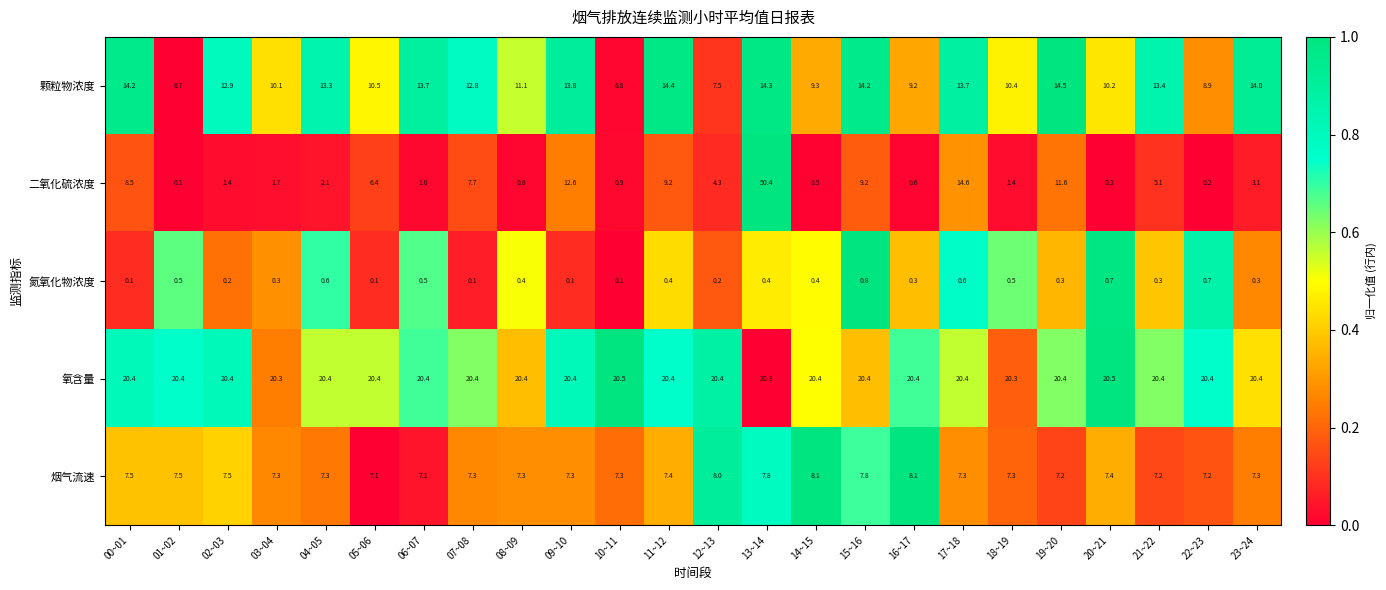

What is the sum of the 氮氧化物浓度 values at 19~20 and 21~22?

0.6